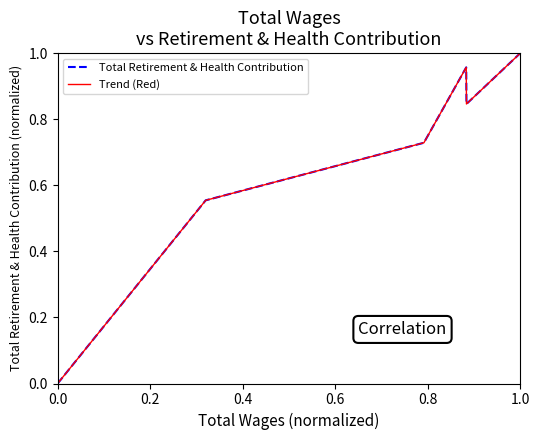

What is the value of the Total Retirement & Health Contribution point at the 6th from the left?

1.0